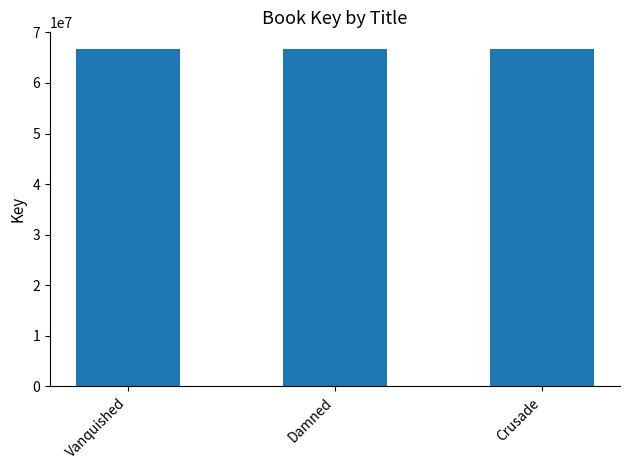

Approximately how many times larger is the value at Crusade compared to Vanquished?

1.0